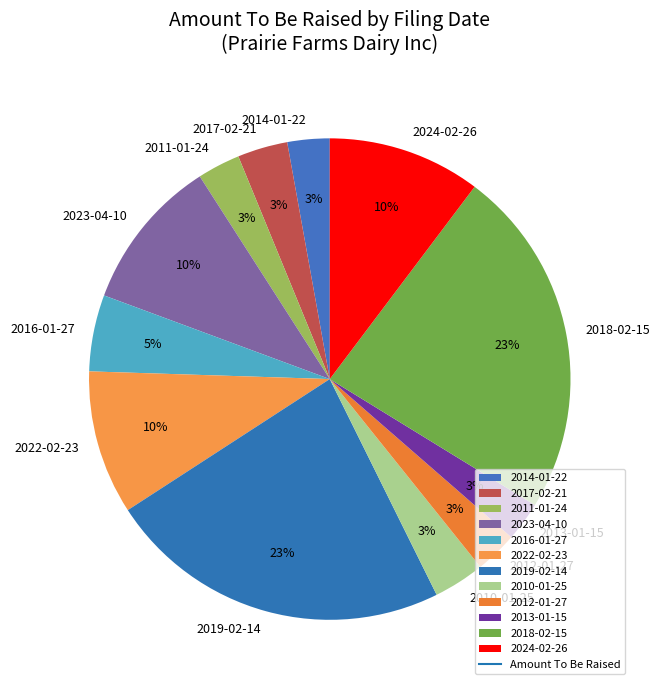

How many segments does this pie chart have?

12